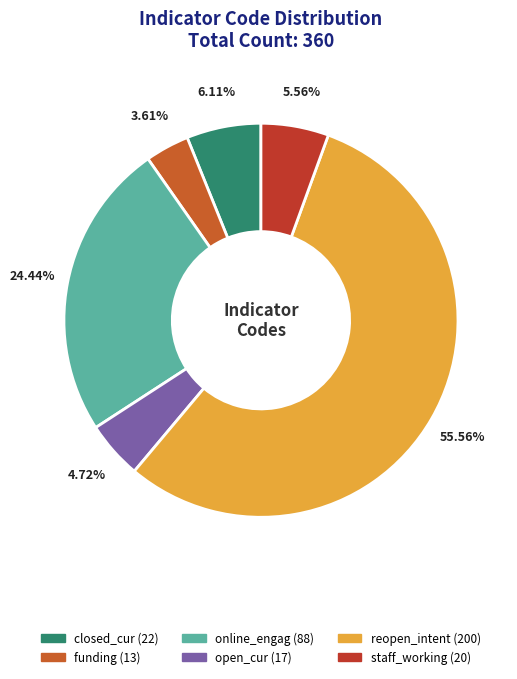

To the nearest percent, what is the difference between the closed_cur and staff_working slice percentages?

1%